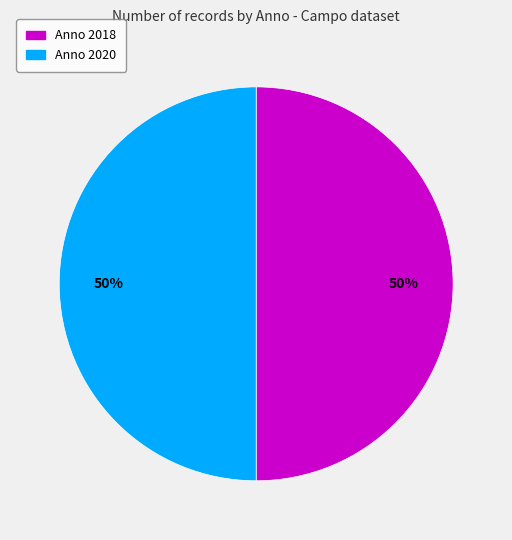

Count the number of slices in the pie.

2